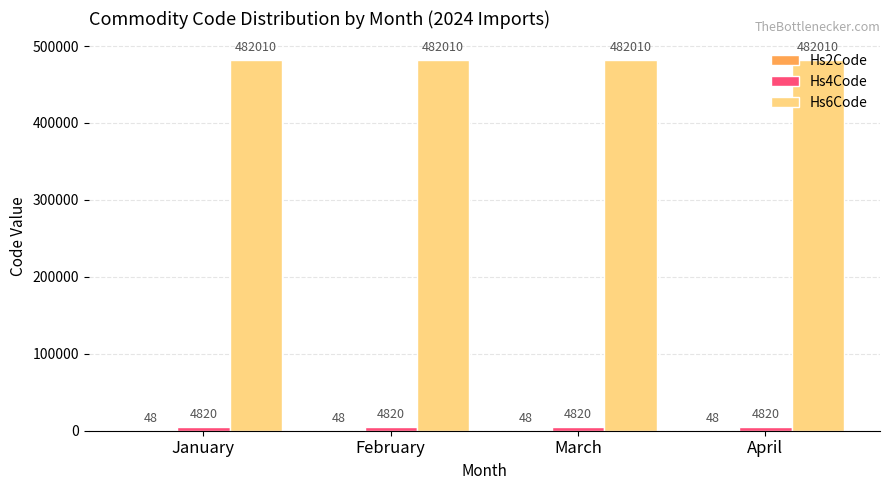

What is the maximum value for Hs6Code?

482010